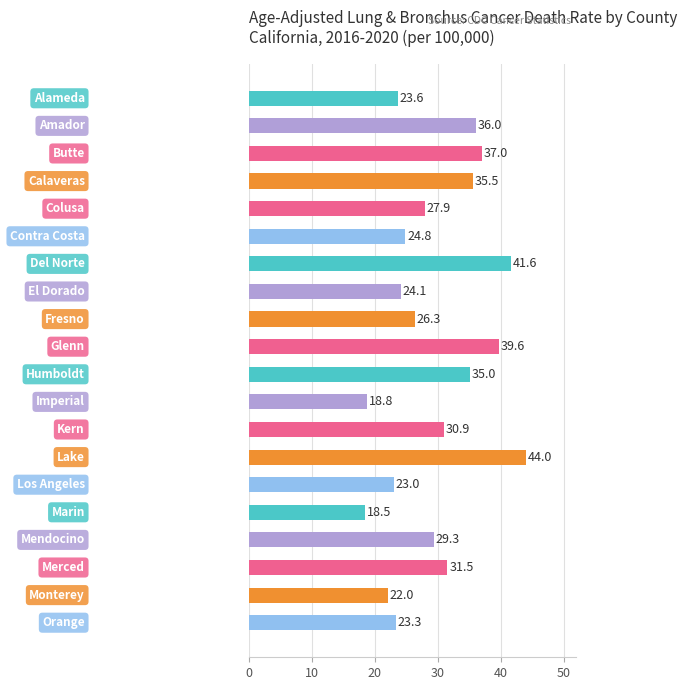

What is the smallest value displayed?

18.5